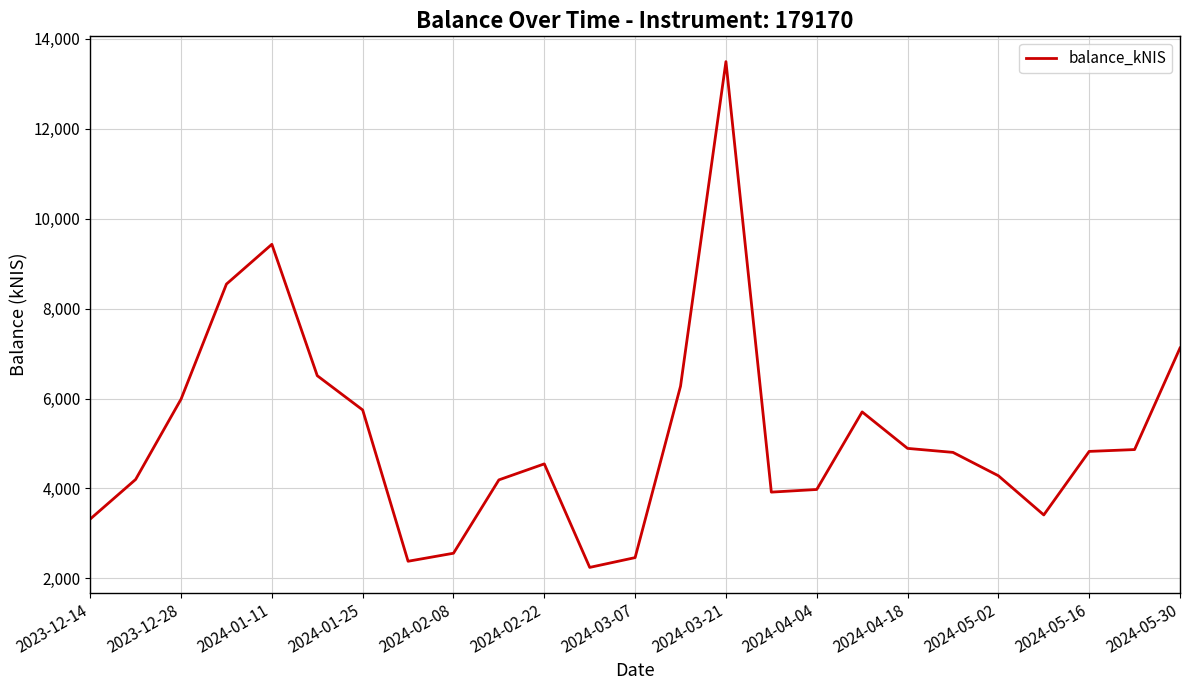

What is the smallest value displayed?

2246.2